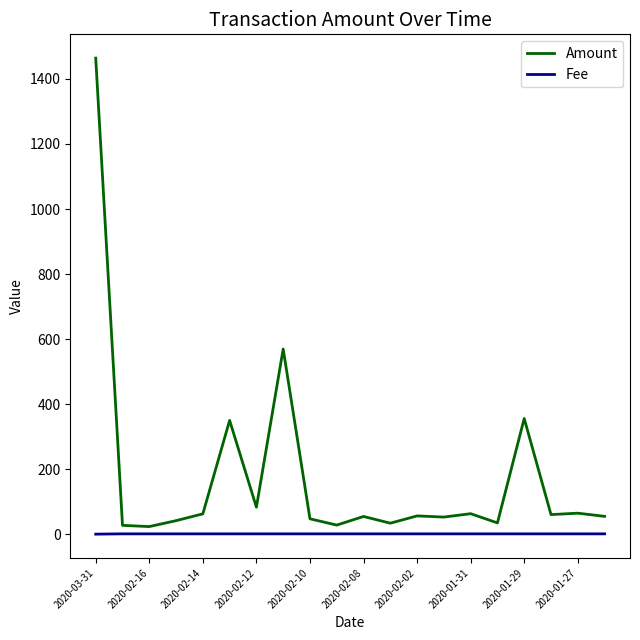

True or false: Amount and Fee intersect in this chart.

False